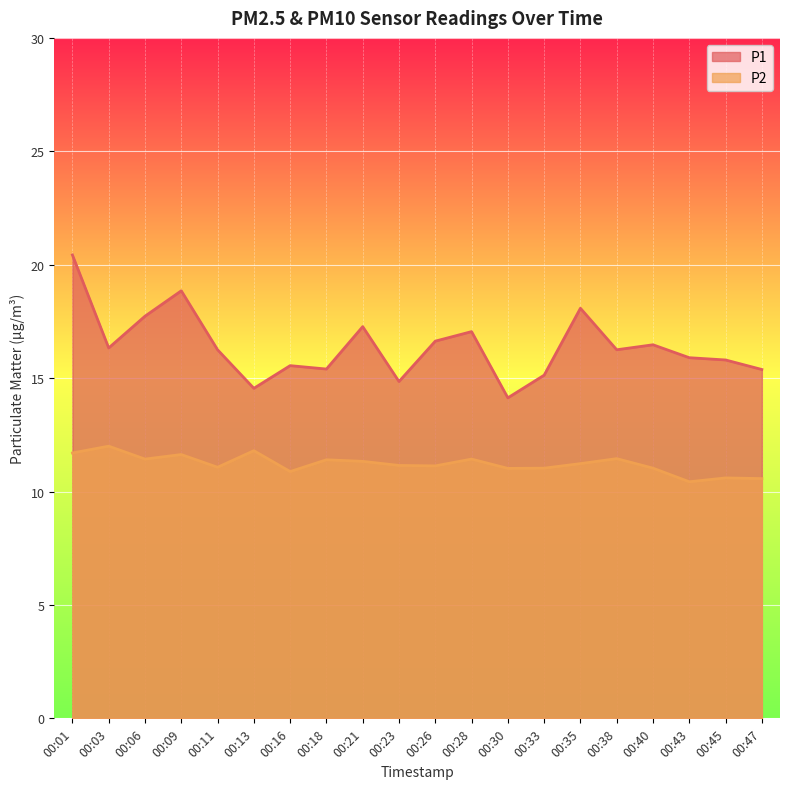

What is the value of the P1 point at the 5th from the left?

16.2